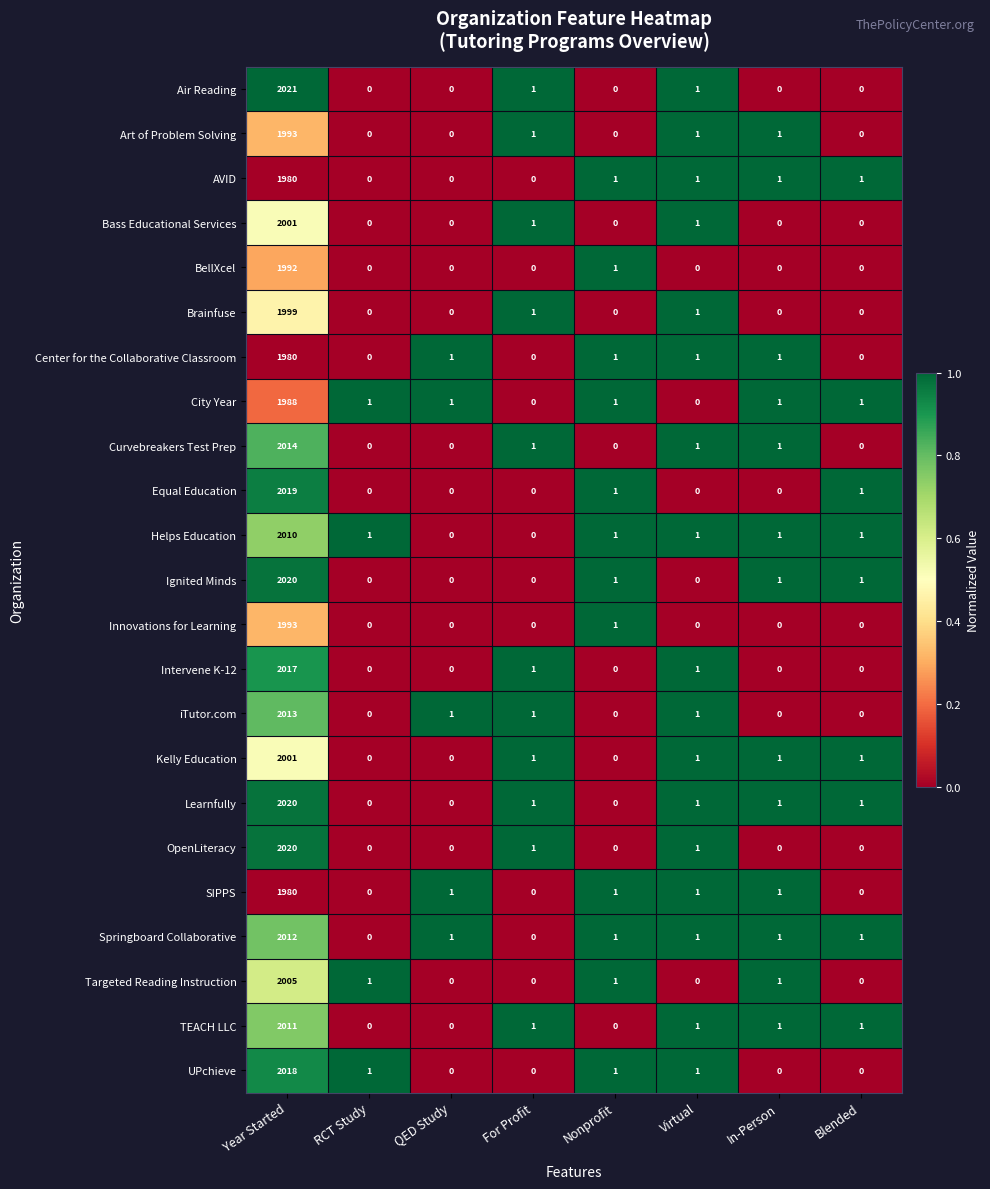

Which series has the largest total across all categories?

Learnfully